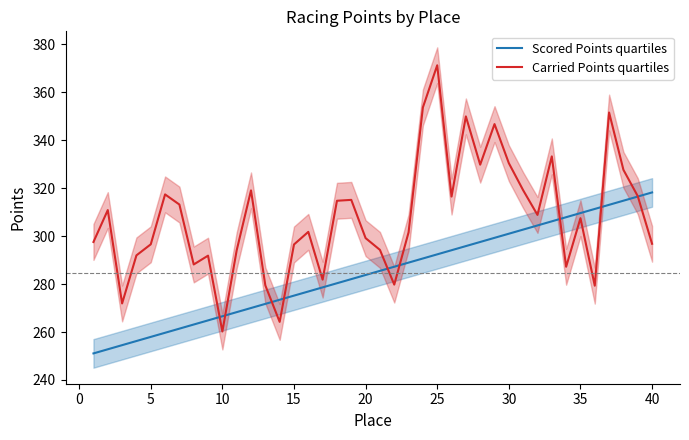

In Carried Points quartiles, how many points are higher than both neighbors (excluding endpoints)?

12